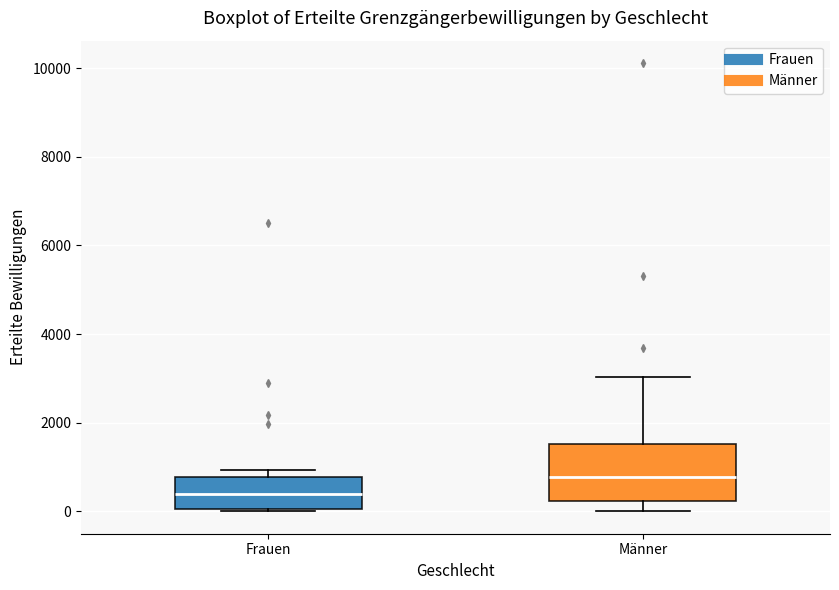

Reading left to right, transcribe this box plot: for each box, give where its median line is, the range the box spans, and where its two whiskers end, as read against the y-axis. The values are not printed on the chart, so give them approximately, as read against the axis.

Frauen: median 400, box 0 to 800, whiskers 0 to 1000
Männer: median 800, box 200 to 1600, whiskers 0 to 3000